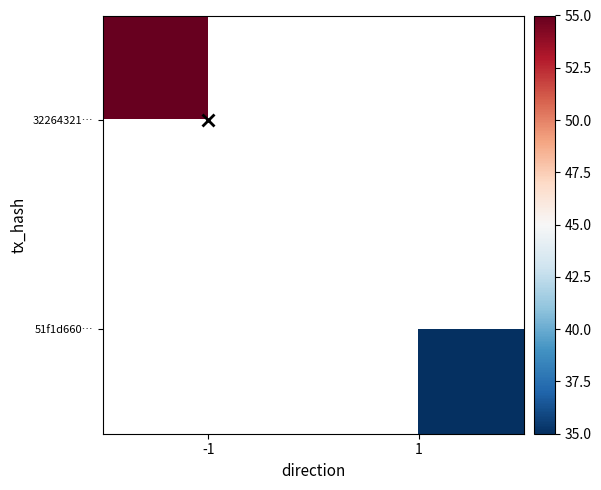

How many data points does each series have?

2